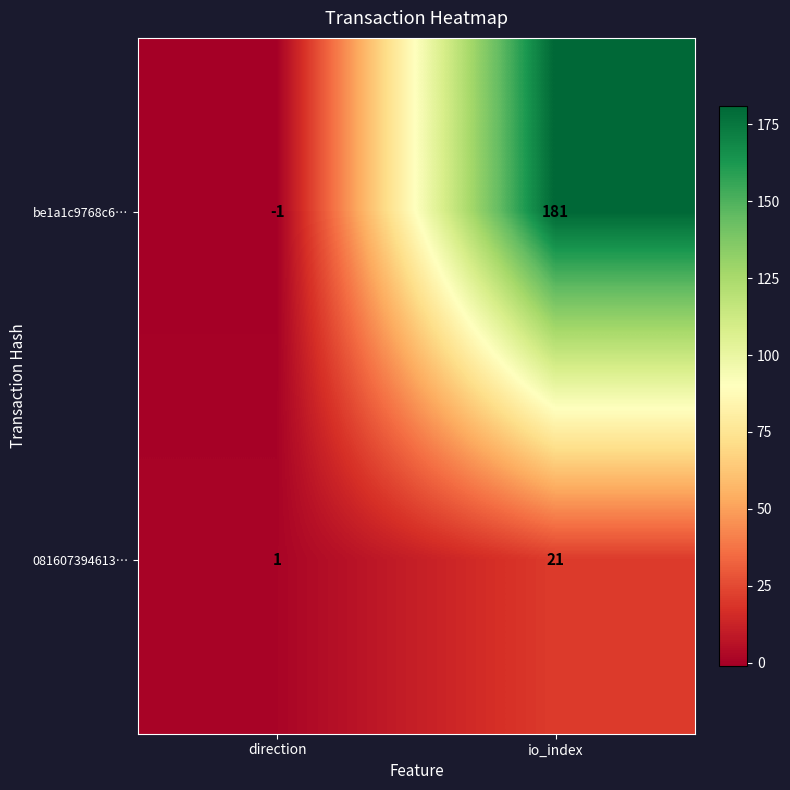

Which series changed the most between direction and io_index?

be1a1c9768c6…